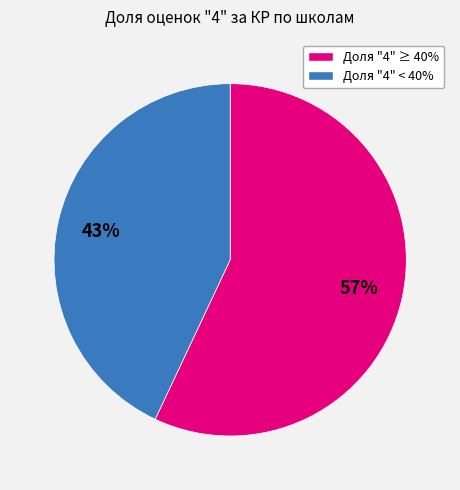

How many slices are in this pie chart?

2